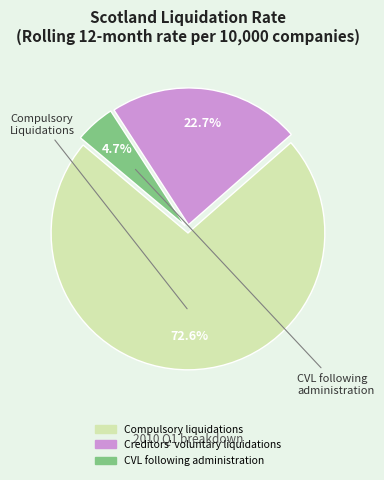

What percentage is NOT represented by CVL following administration?

95.3%